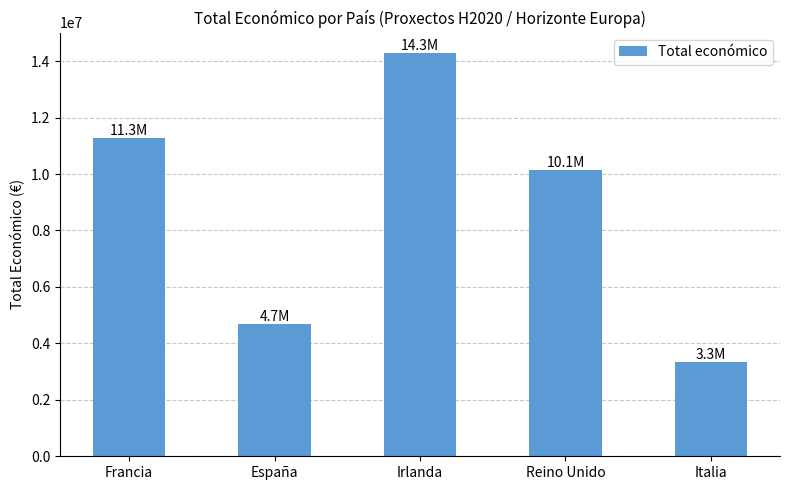

Are the bars grouped side by side (vs. stacked)?

No